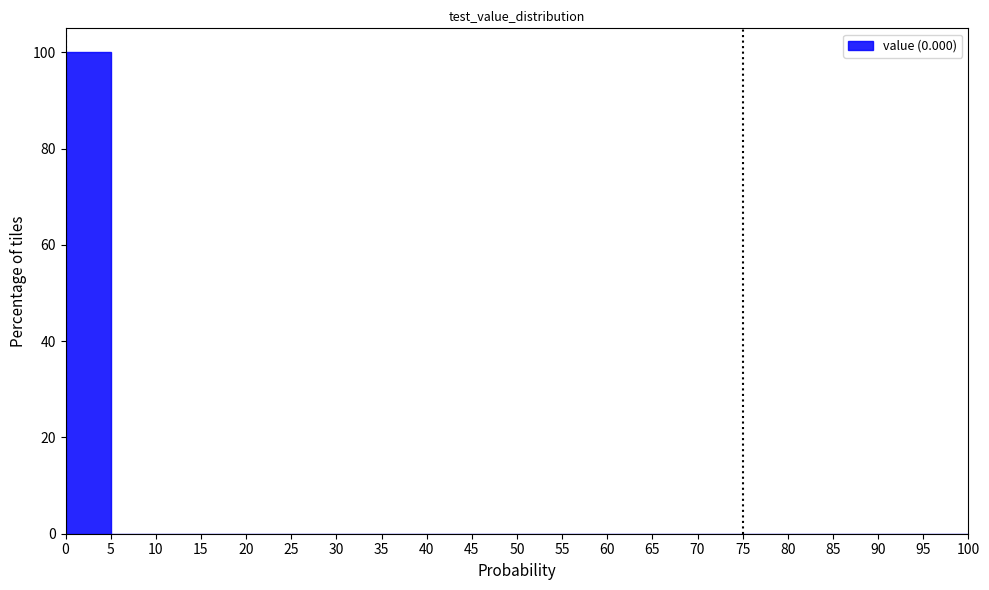

Reading left to right, list every bar in this chart as the range it spans on the x-axis followed by its height. The values are not printed on the chart, so give them approximately, as read against the axis.

0 to 5: 100
5 to 10: 0
10 to 15: 0
15 to 20: 0
20 to 25: 0
25 to 30: 0
30 to 35: 0
35 to 40: 0
40 to 45: 0
45 to 50: 0
50 to 55: 0
55 to 60: 0
60 to 65: 0
65 to 70: 0
70 to 75: 0
75 to 80: 0
80 to 85: 0
85 to 90: 0
90 to 95: 0
95 to 100: 0